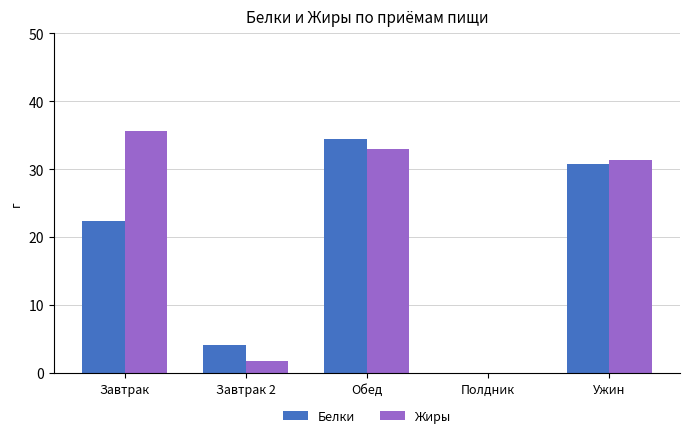

Reading left to right, extract all data points from this chart.

Белки: Завтрак=22.4	Завтрак 2=4.2	Обед=34.4	Полдник=0.0	Ужин=30.7
Жиры: Завтрак=35.6	Завтрак 2=1.8	Обед=33.0	Полдник=0.0	Ужин=31.4